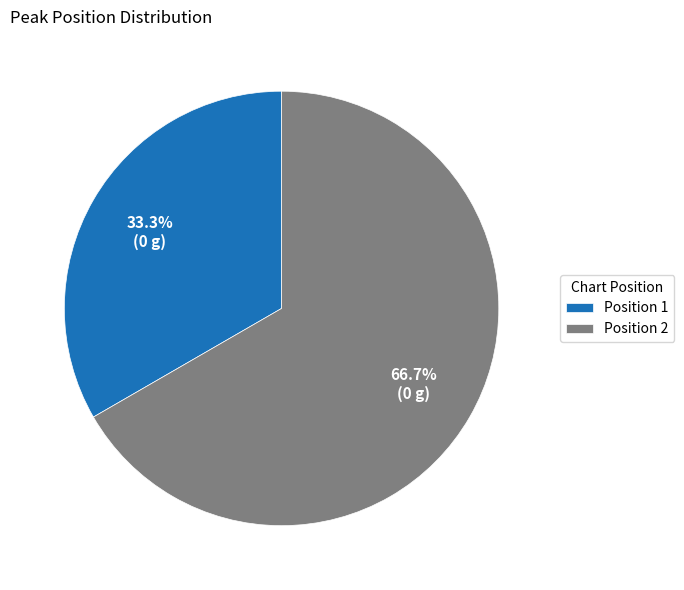

Is there any slice that represents more than half of the pie?

Yes